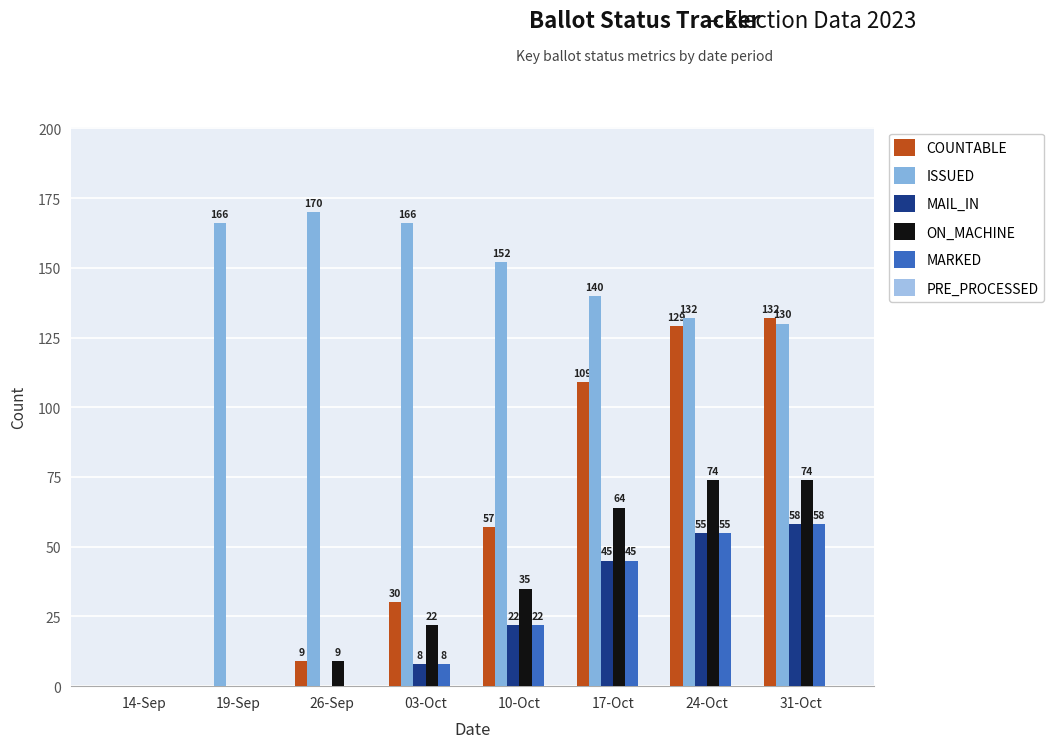

Between 17-Oct and 24-Oct, which is larger?

24-Oct